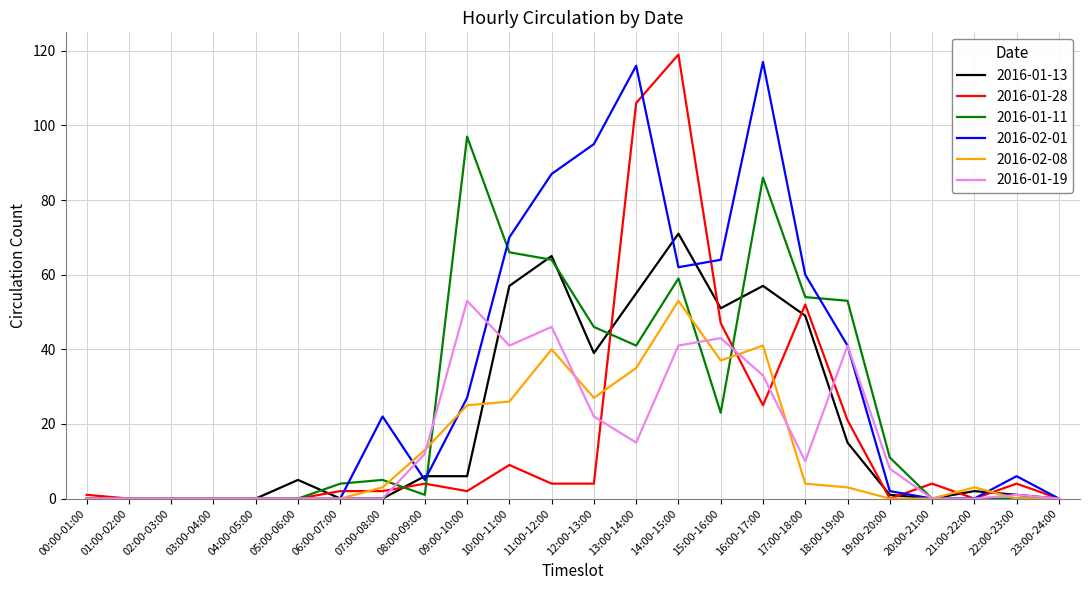

What is the greatest value displayed?

119